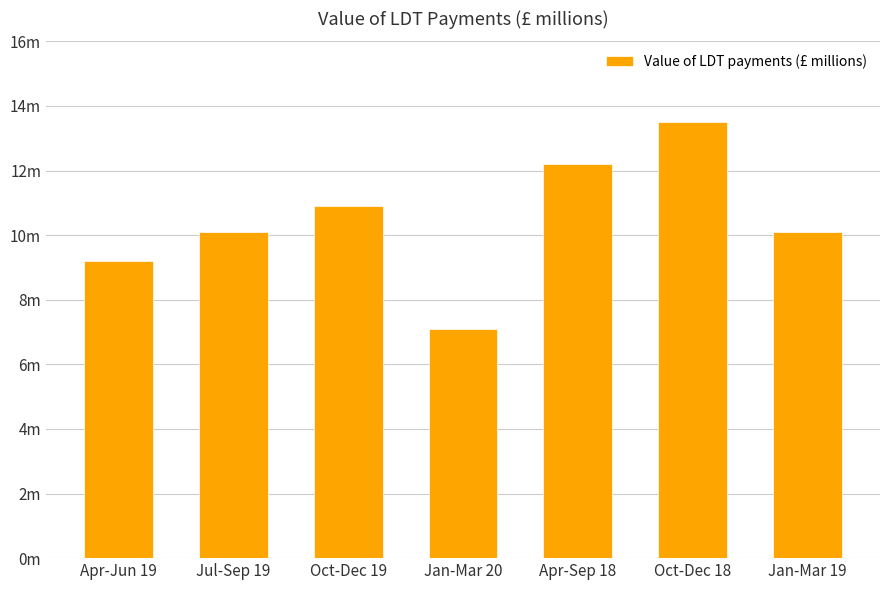

Which category has the highest value across all series?

Oct-Dec 18